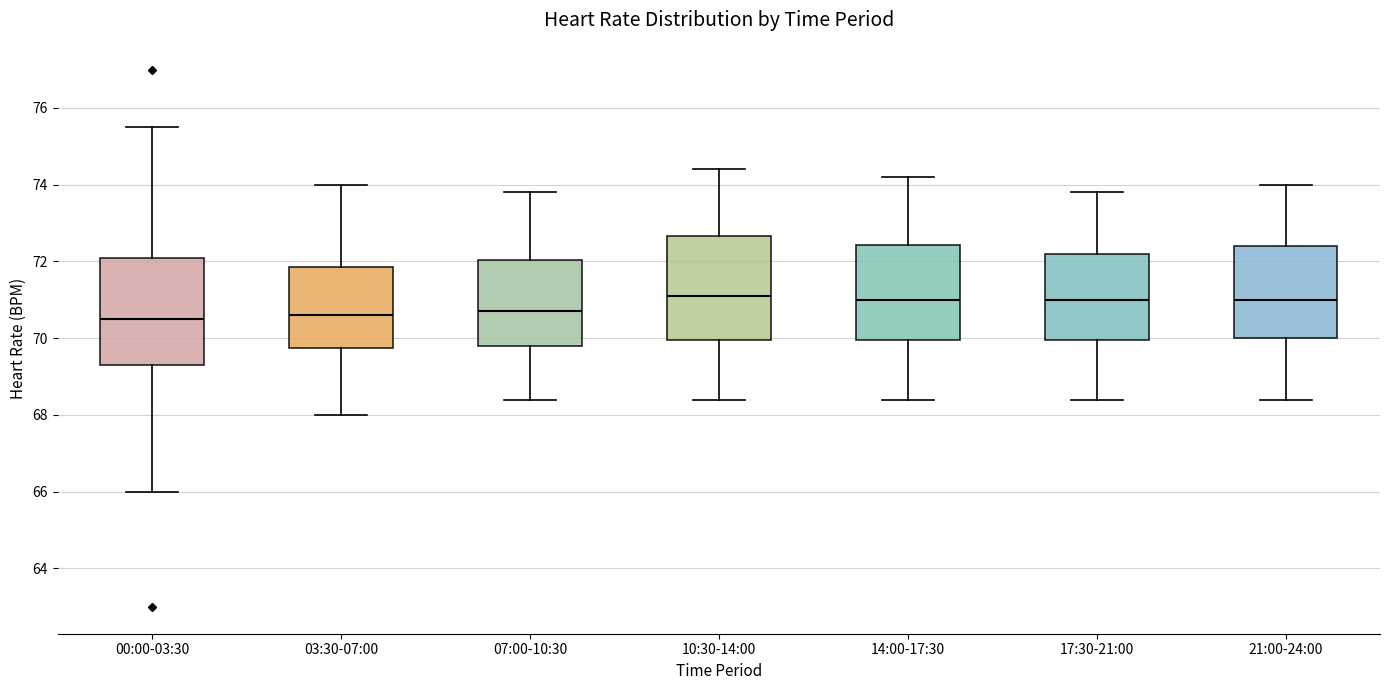

Reading left to right, transcribe this box plot: for each box, give where its median line is, the range the box spans, and where its two whiskers end, as read against the y-axis. The values are not printed on the chart, so give them approximately, as read against the axis.

00:00-03:30: median 70.6, box 69.4 to 72.2, whiskers 66.0 to 75.6
03:30-07:00: median 70.6, box 69.8 to 71.8, whiskers 68.0 to 74.0
07:00-10:30: median 70.8, box 69.8 to 72.0, whiskers 68.4 to 73.8
10:30-14:00: median 71.2, box 70.0 to 72.6, whiskers 68.4 to 74.4
14:00-17:30: median 71.0, box 70.0 to 72.4, whiskers 68.4 to 74.2
17:30-21:00: median 71.0, box 70.0 to 72.2, whiskers 68.4 to 73.8
21:00-24:00: median 71.0, box 70.0 to 72.4, whiskers 68.4 to 74.0